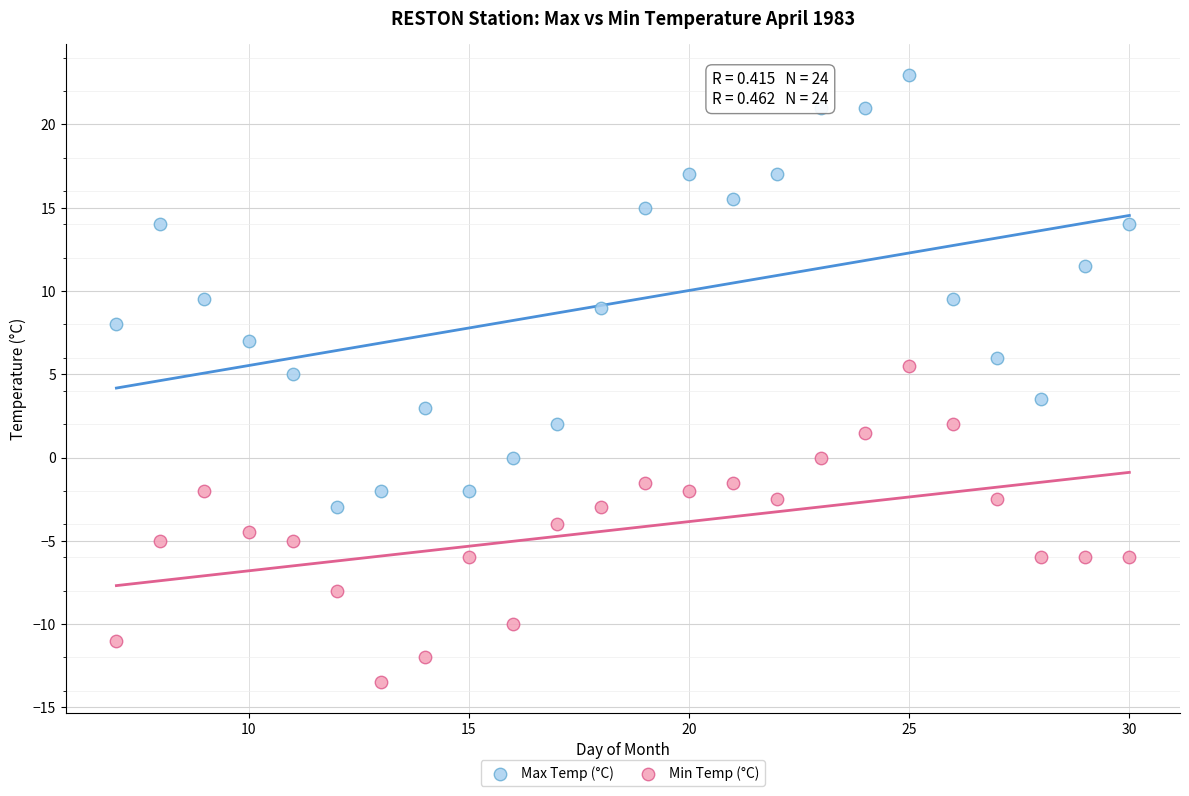

Which series has the largest Y range (max minus min)?

Max Temp (°C)